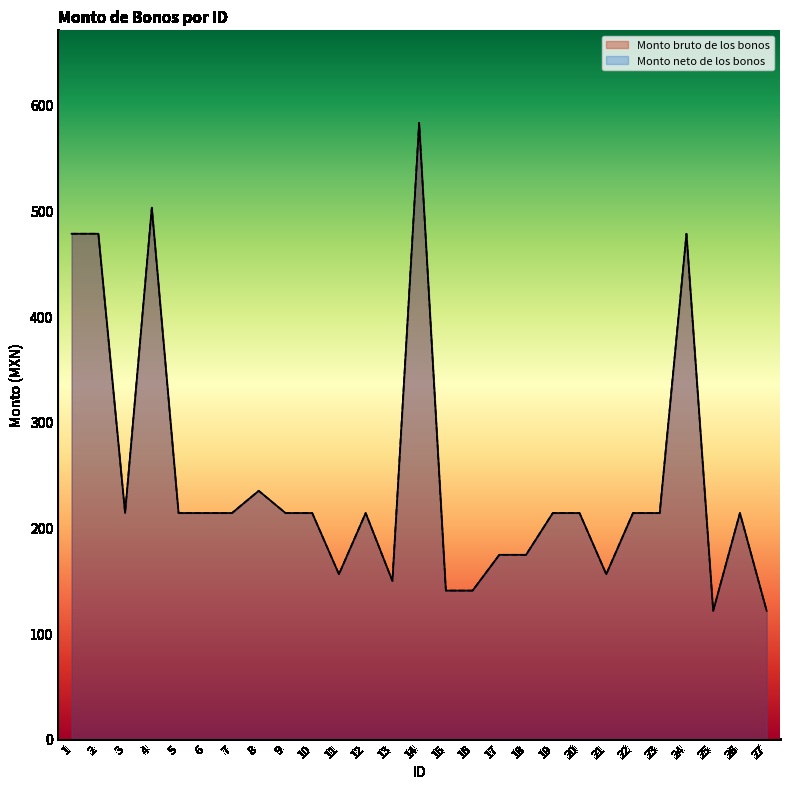

Reading left to right, what are all the values shown in this chart?

Monto bruto de los bonos: 477.9	477.9	213.6	502.6	213.6	213.6	213.6	234.6	213.6	213.6	155.6	213.6	149.3	583.0	140.2	140.2	174.0	174.0	213.6	213.6	155.6	213.6	213.6	477.9	121.0	213.6	121.0
Monto neto de los bonos: 477.9	477.9	213.6	502.6	213.6	213.6	213.6	234.6	213.6	213.6	155.6	213.6	149.3	583.0	140.2	140.2	174.0	174.0	213.6	213.6	155.6	213.6	213.6	477.9	121.0	213.6	121.0